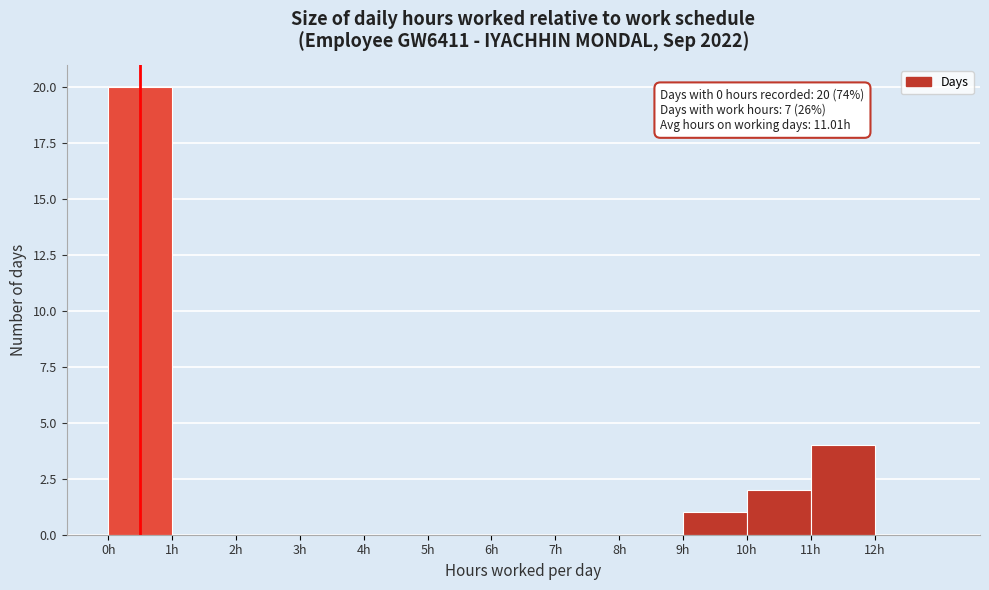

Which range on the x-axis has the tallest bar?

0 to 1